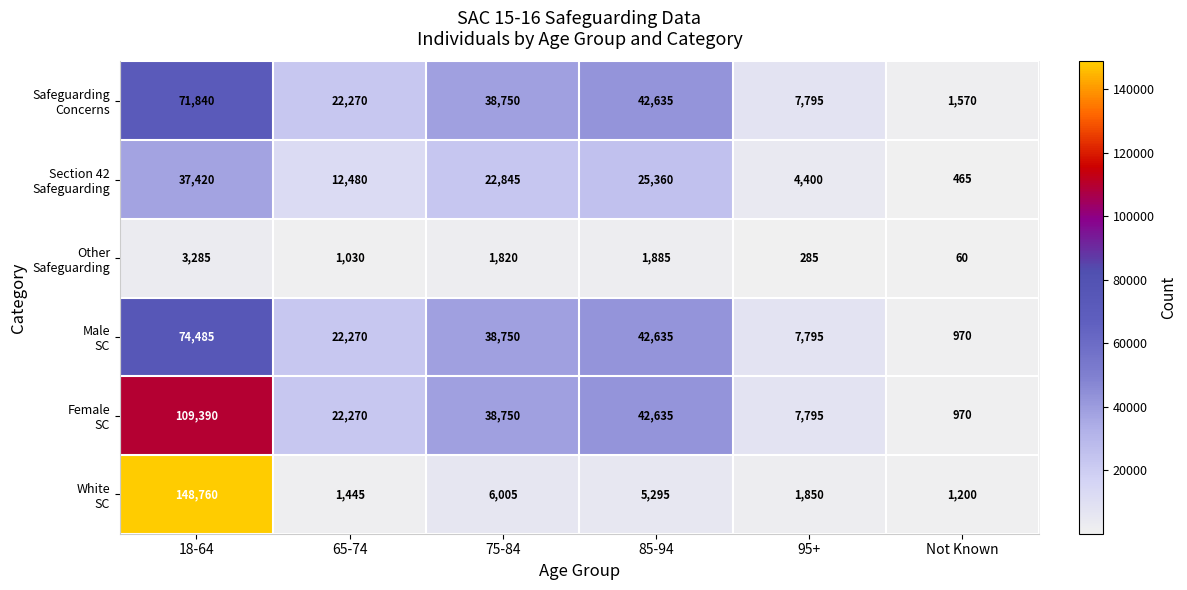

Which category has the lowest value across all series?

Not Known